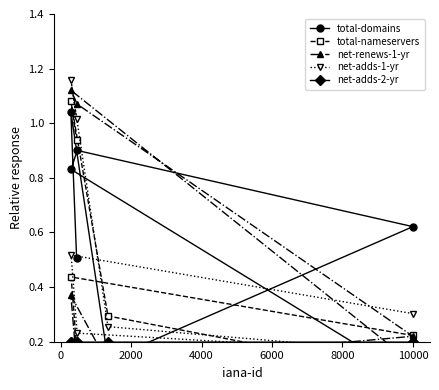

True or false: net-renews-1-yr has a value of 0.3 at 0.

False